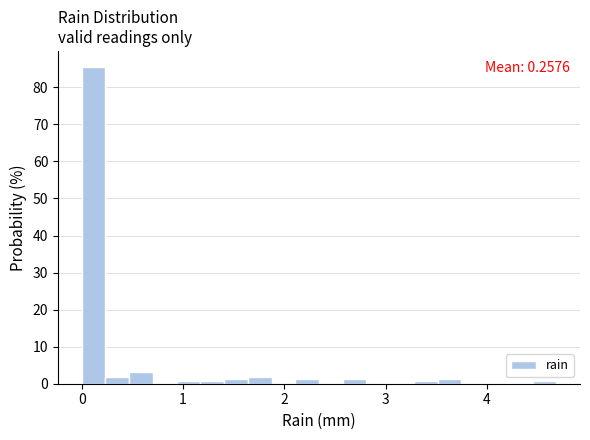

Read against the x-axis, roughly where is the centre of the tallest bar?

0.1